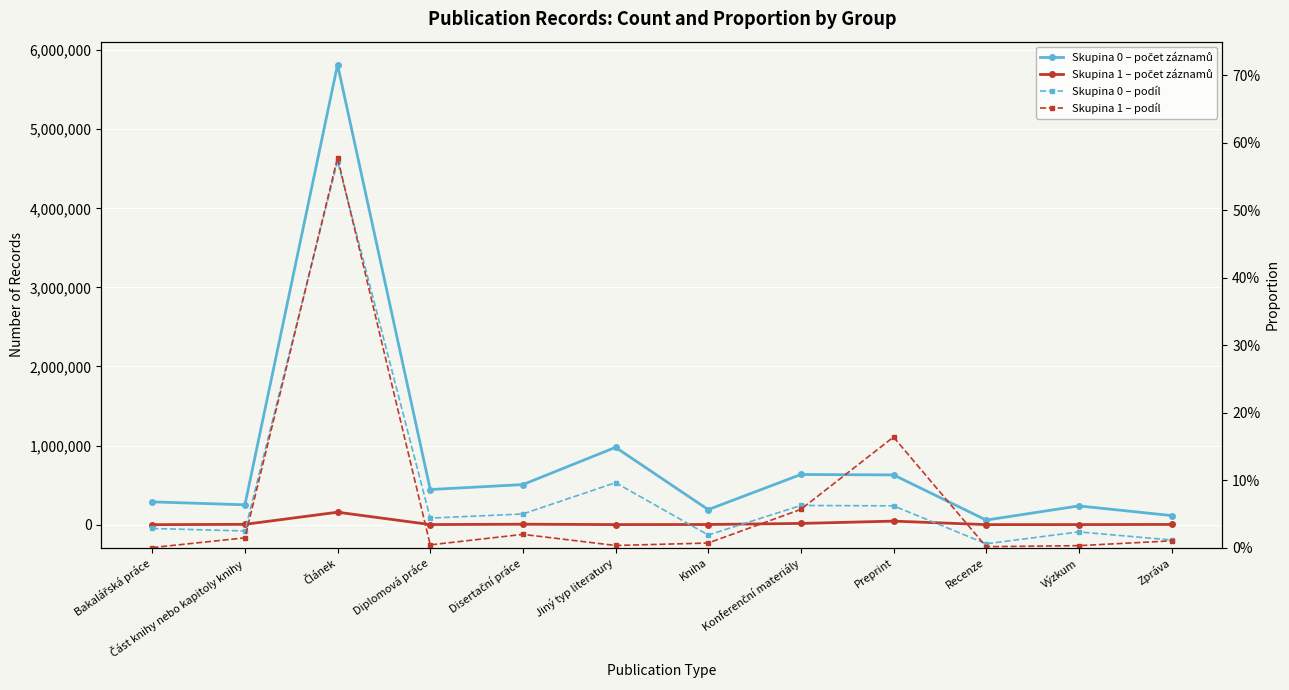

The value of Skupina 1 – podíl at Článek is 0.4. True or false?

False